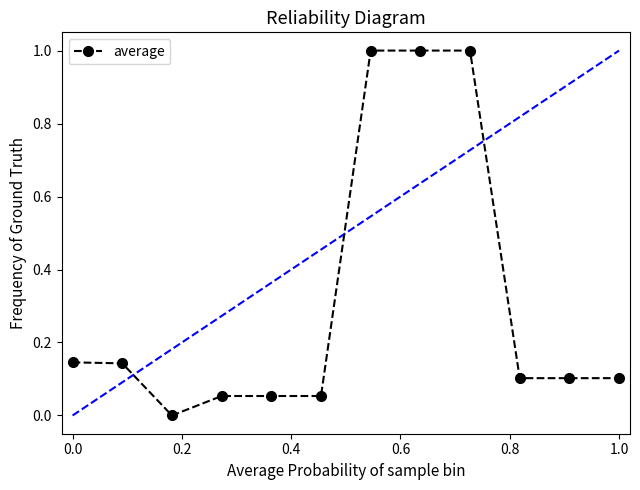

What is the difference between the maximum and second lowest values?

0.9